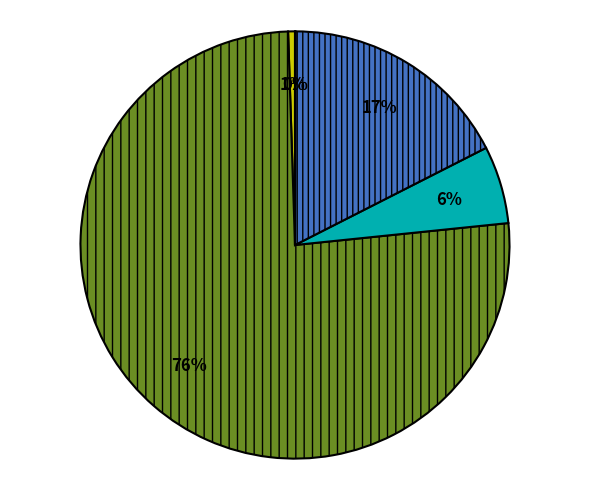

To the nearest percent, what is the difference between the largest and smallest slice percentages?

76%